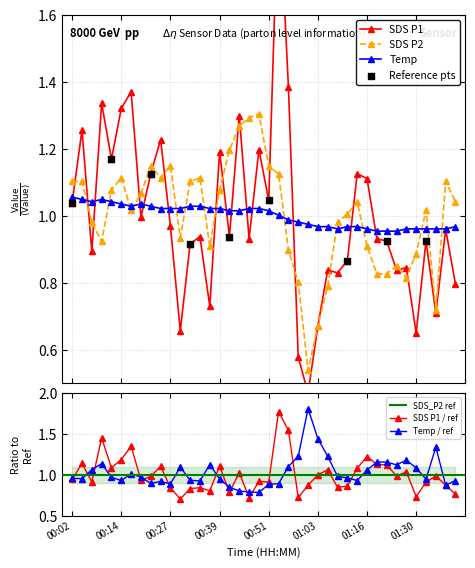

Which series has the largest total across all categories?

SDS_P2